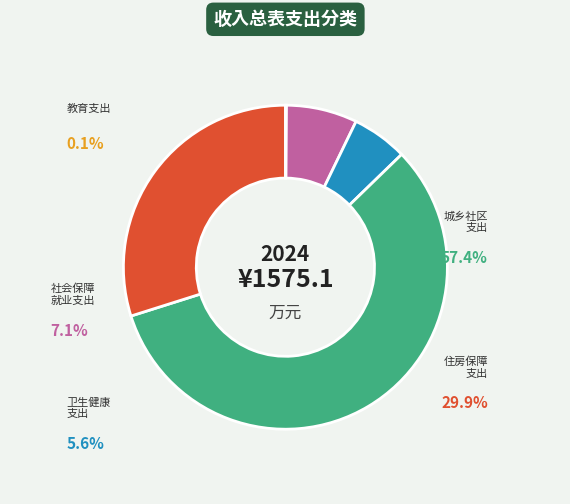

Does any single category account for the majority?

Yes